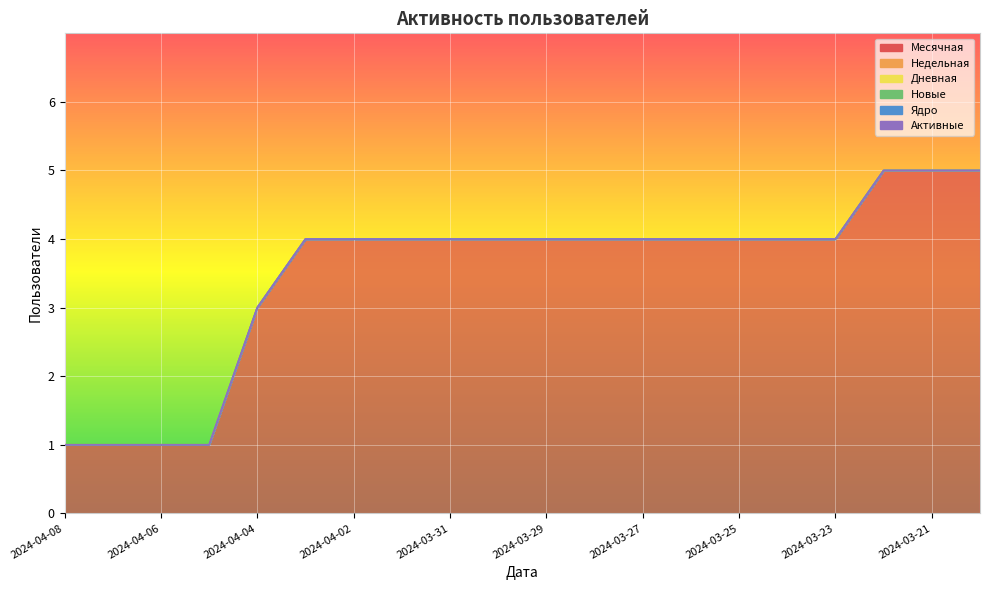

True or false: Активные and Дневная cross at least once.

False